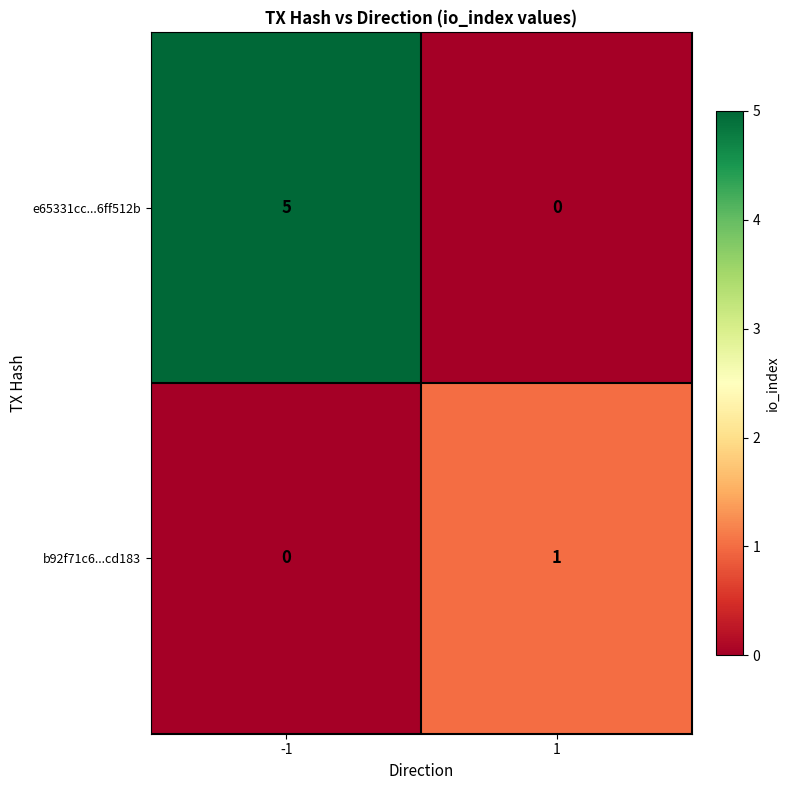

At which category is the sum across all series the highest?

-1